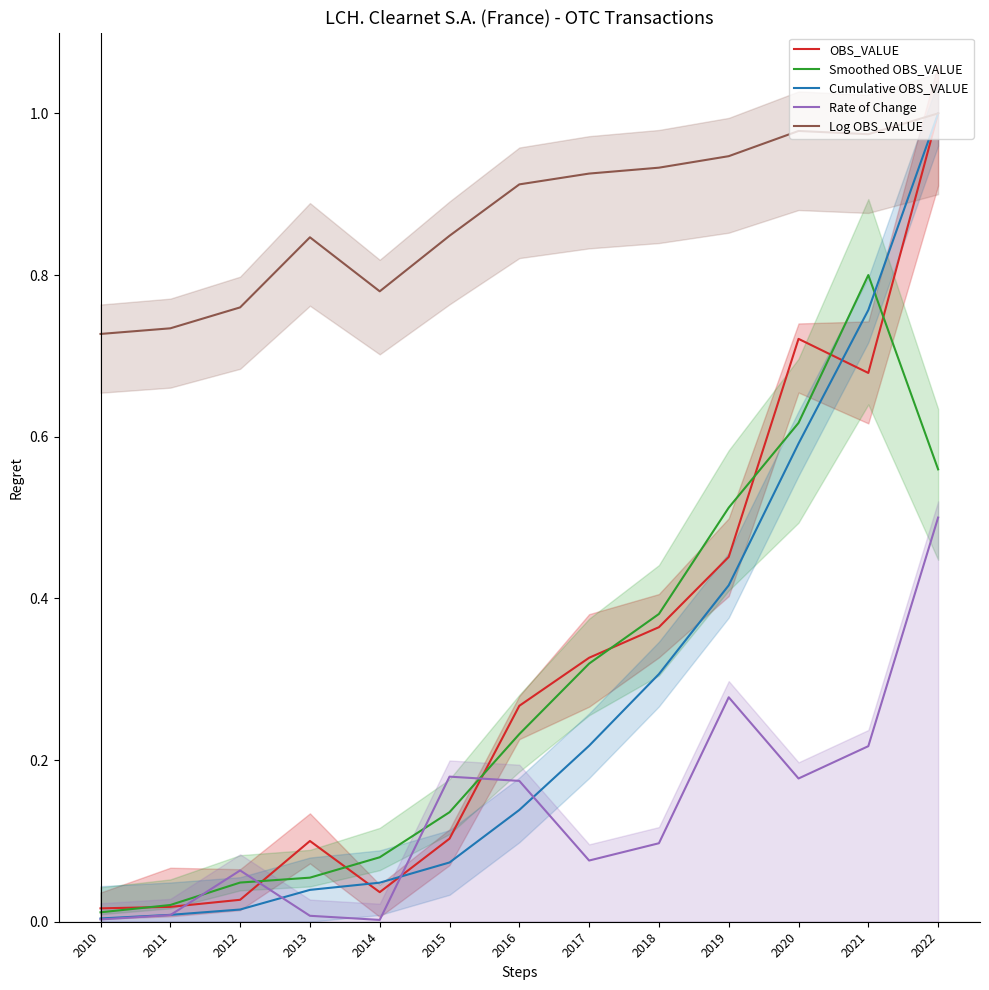

What is the value of the Smoothed OBS_VALUE point at the 9th from the left?

0.4